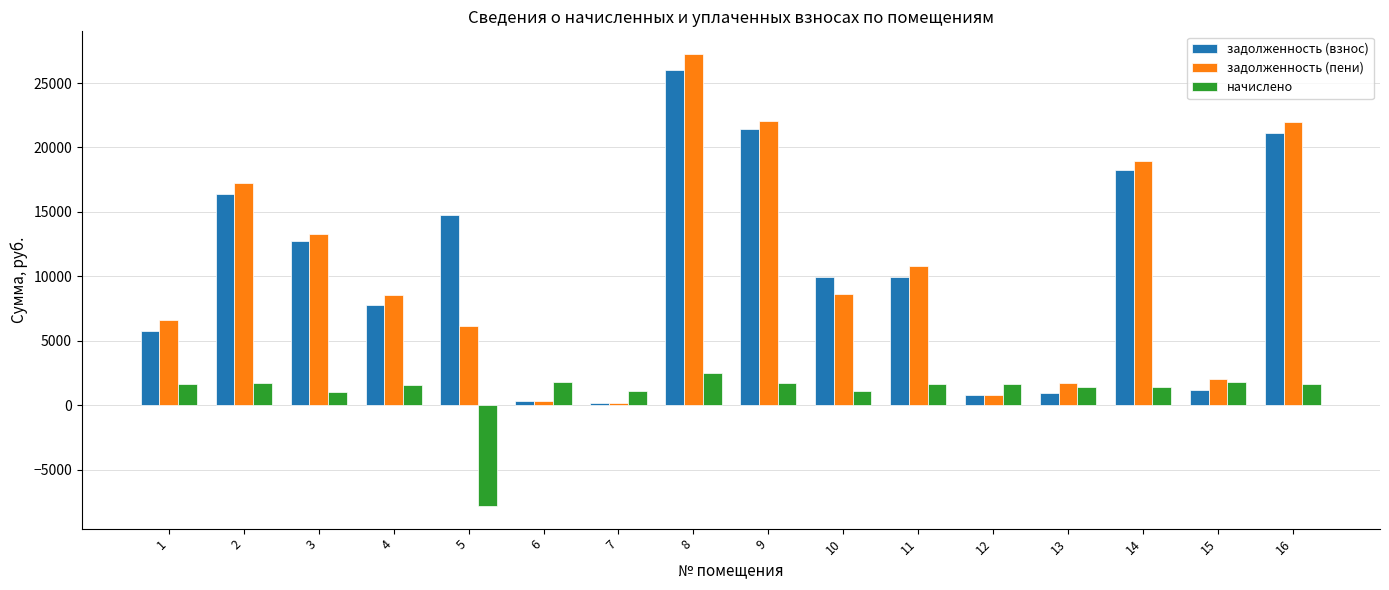

Which category has the highest value across all series?

8